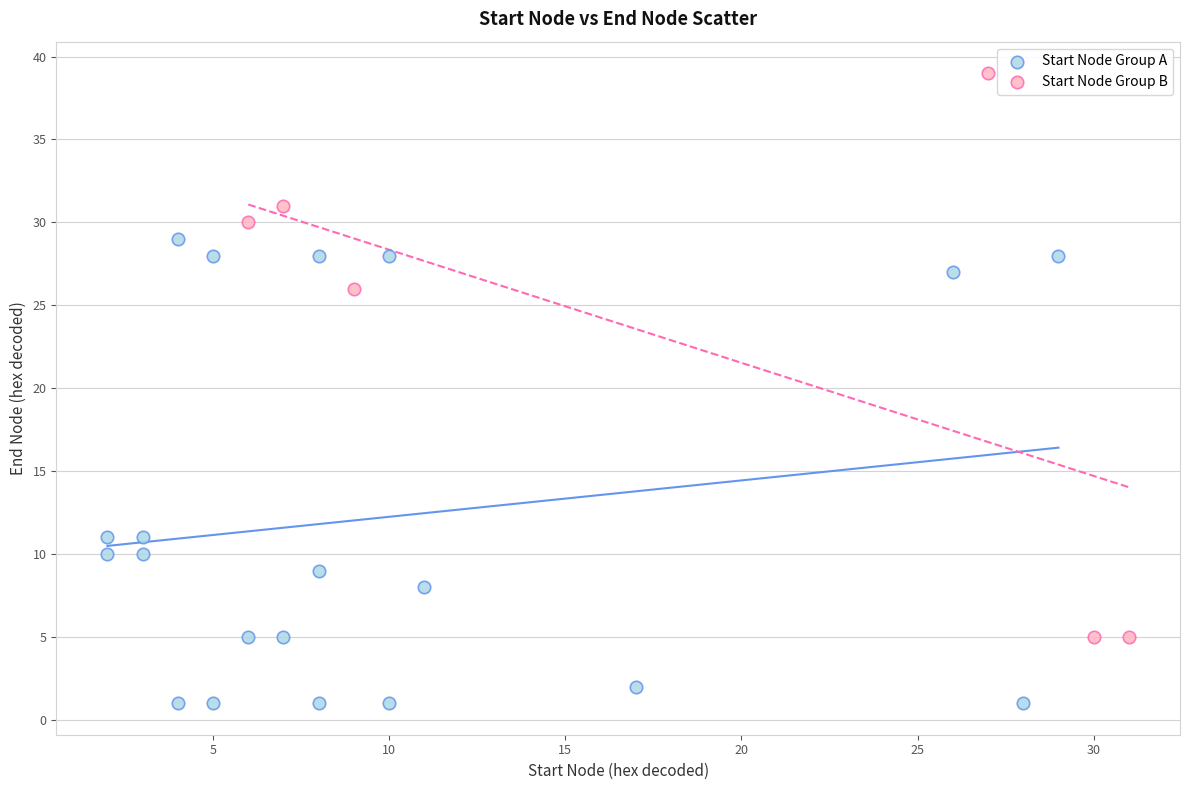

What are all the series names shown in the legend?

Start Node Group A, Start Node Group B